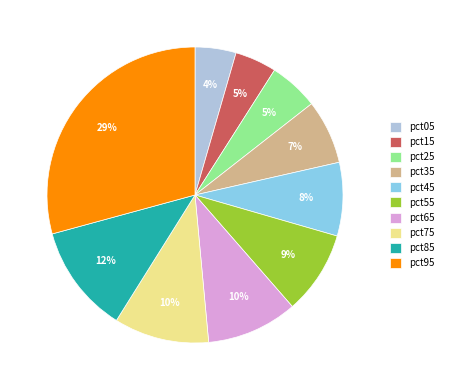

To the nearest percent, what is the difference between the pct95 and pct25 slice percentages?

24%